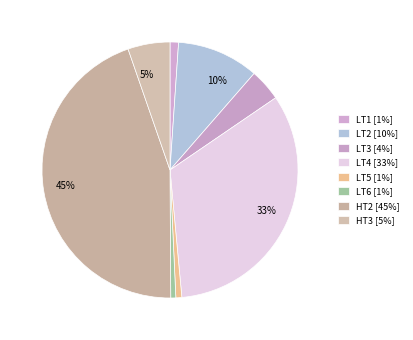

Is there a majority slice in this chart?

No